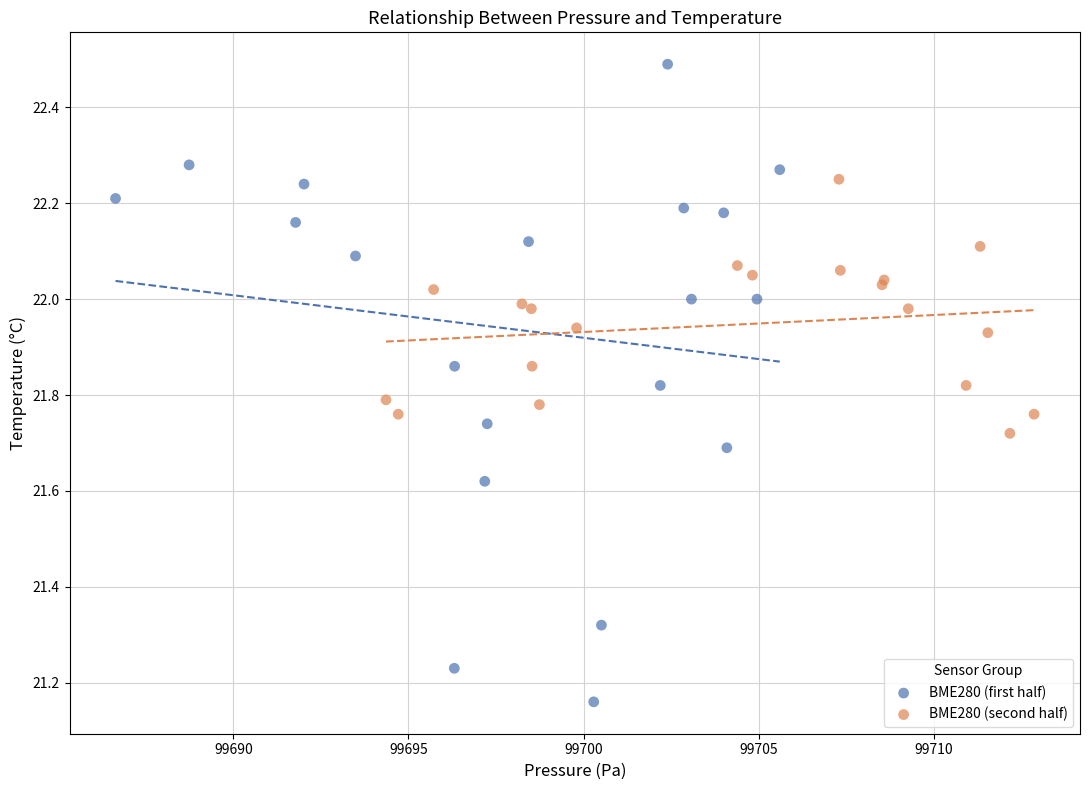

Which series contains the lowest Y value?

BME280 (first half)